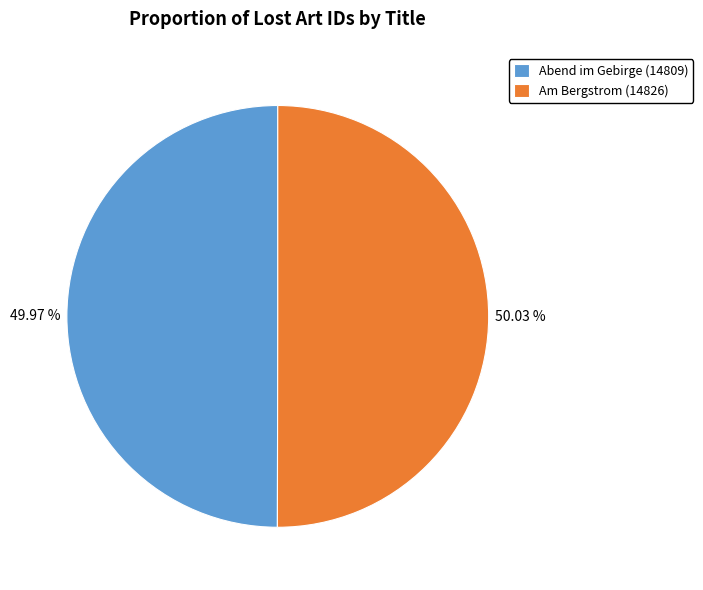

Combined, what portion of the pie is Abend im Gebirge and Am Bergstrom?

100.0%